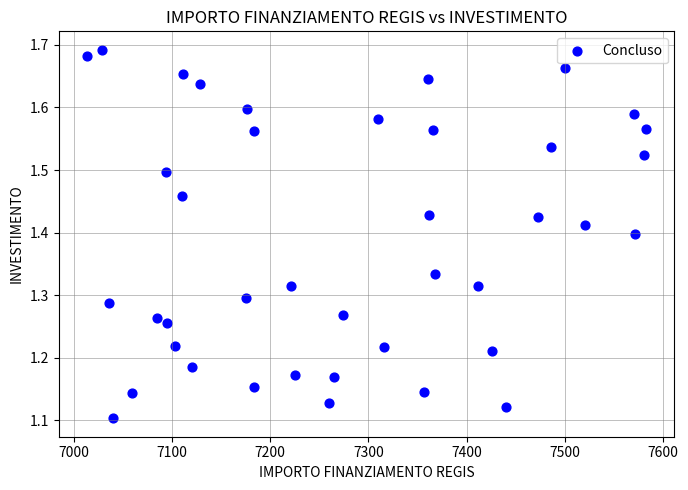

What is the range of Y values (max minus min)?

0.6